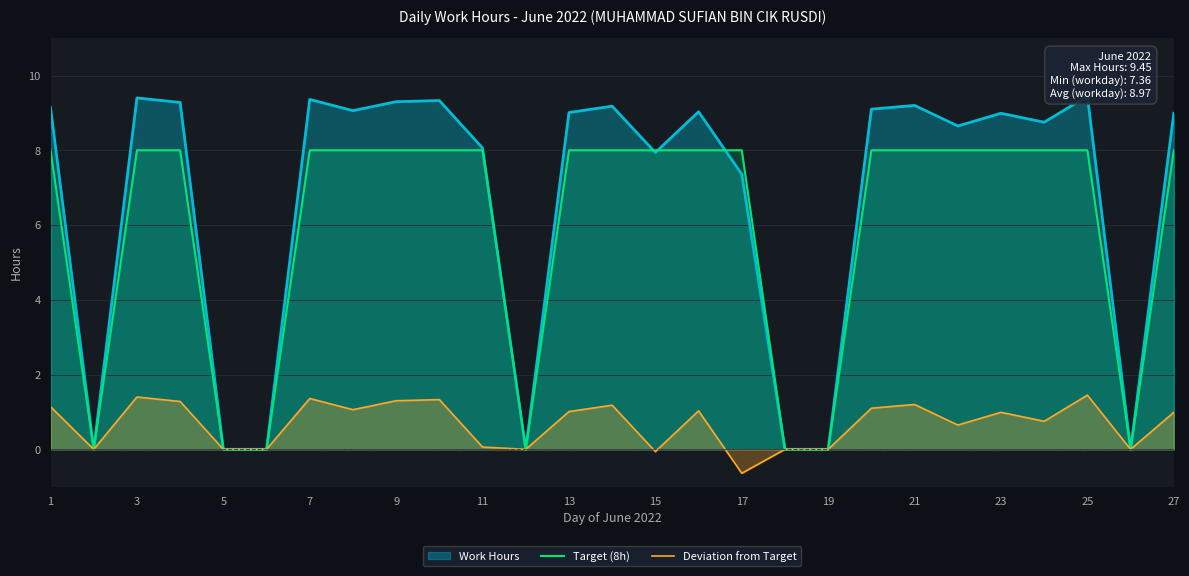

The Deviation from Target series shows 1.3 at 9. True or false?

True